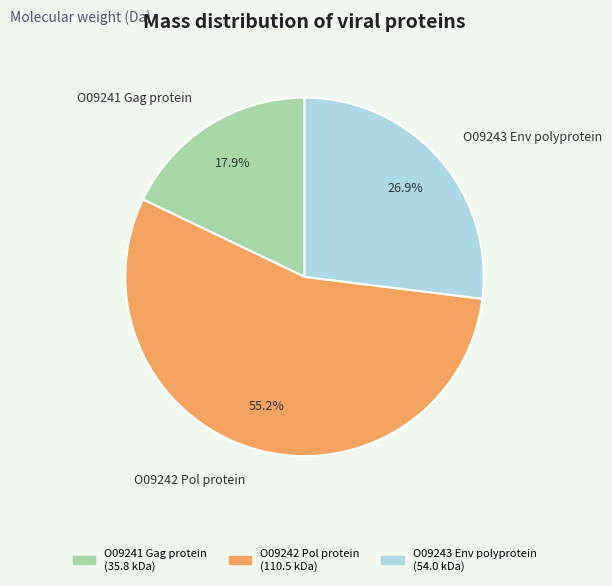

Which category has the smallest portion of the pie?

O09241 Gag protein